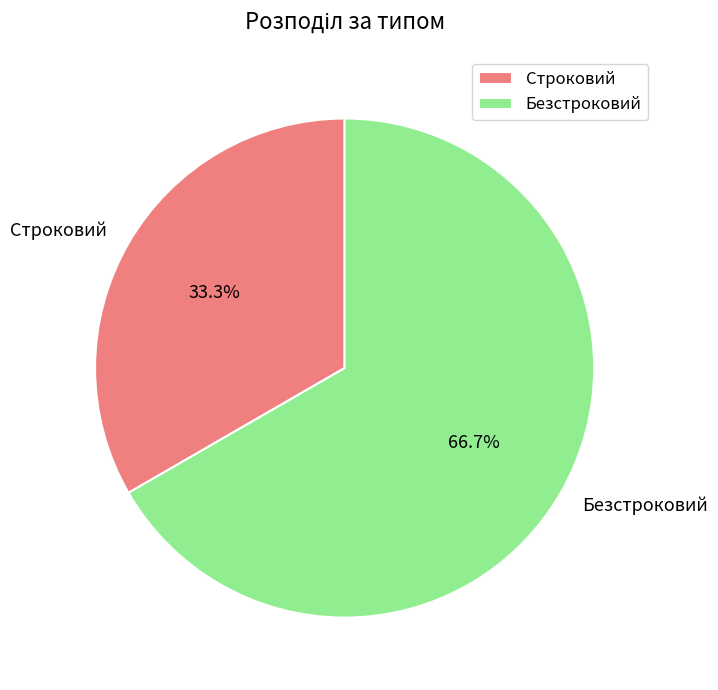

Rank the categories by value from highest to lowest.

Безстроковий, Строковий